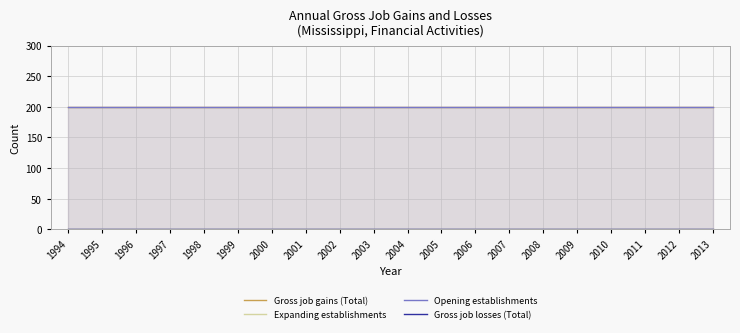

Which has a higher value, 2011 or 2009?

2011